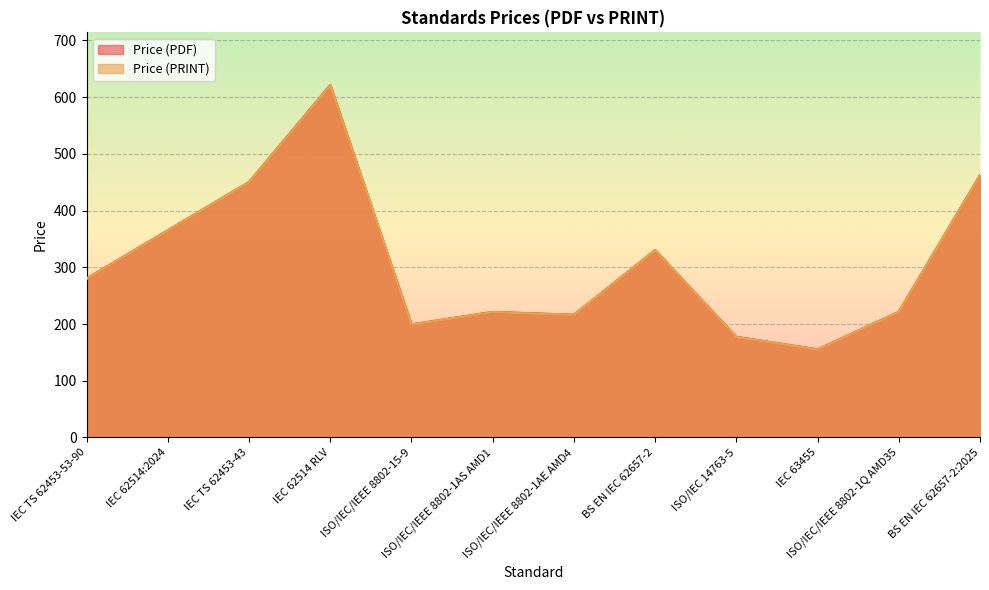

Where is Price (PDF) nearest to the value 388?

IEC 62514:2024